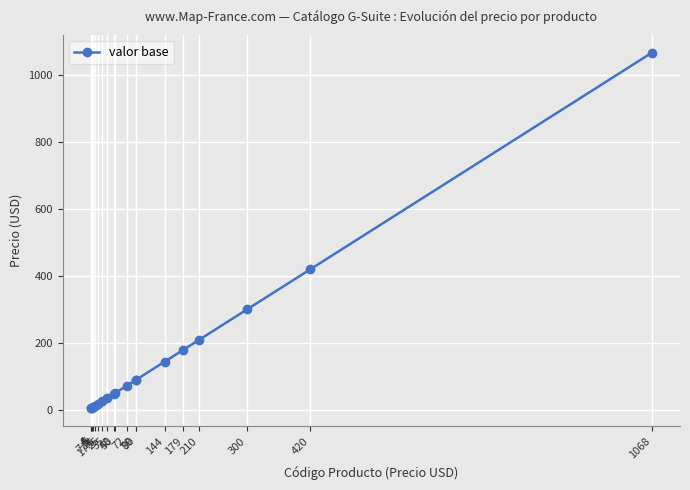

Which has a higher value, 420 or 72?

420